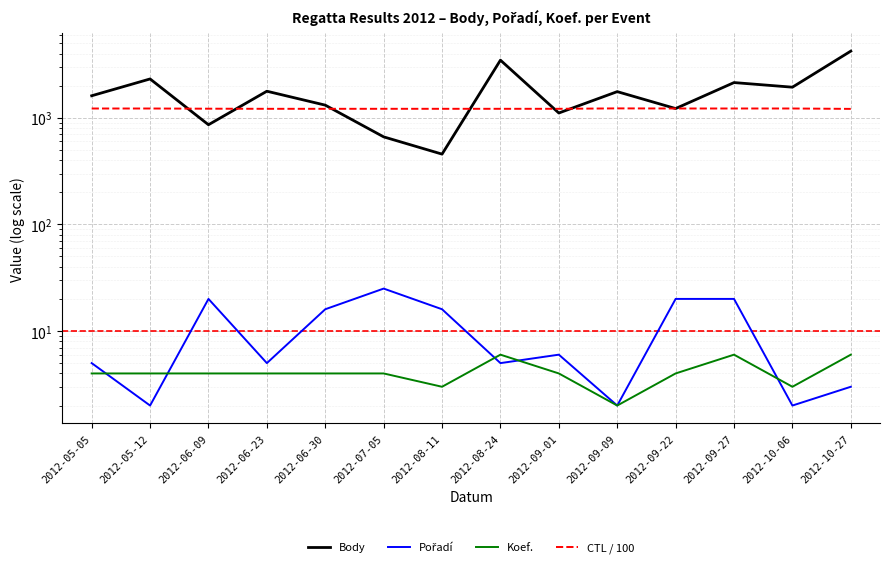

Where is the first local minimum for CTL / 100?

2012-06-23